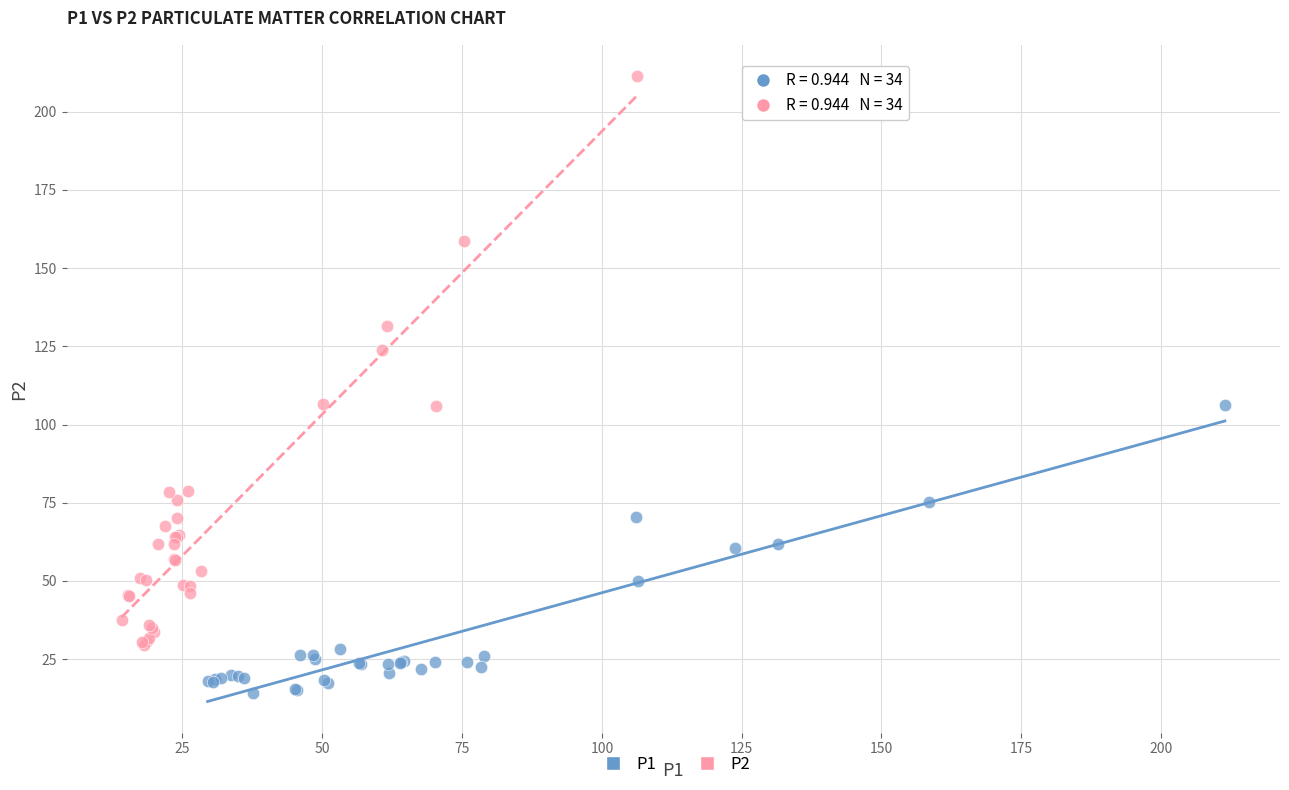

Which series reaches the minimum Y coordinate?

P1